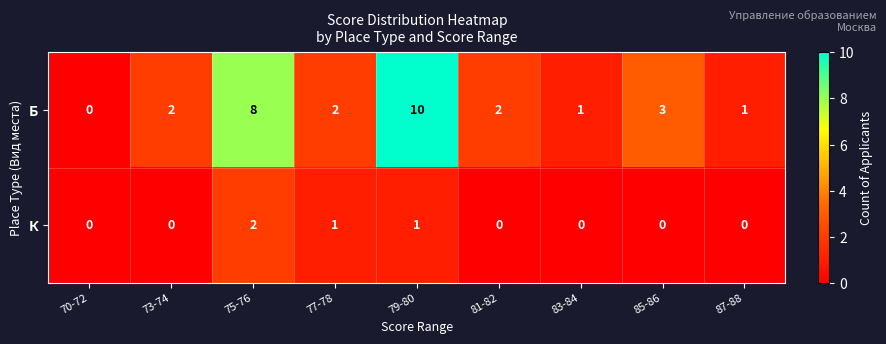

Which series has the largest total across all categories?

Б